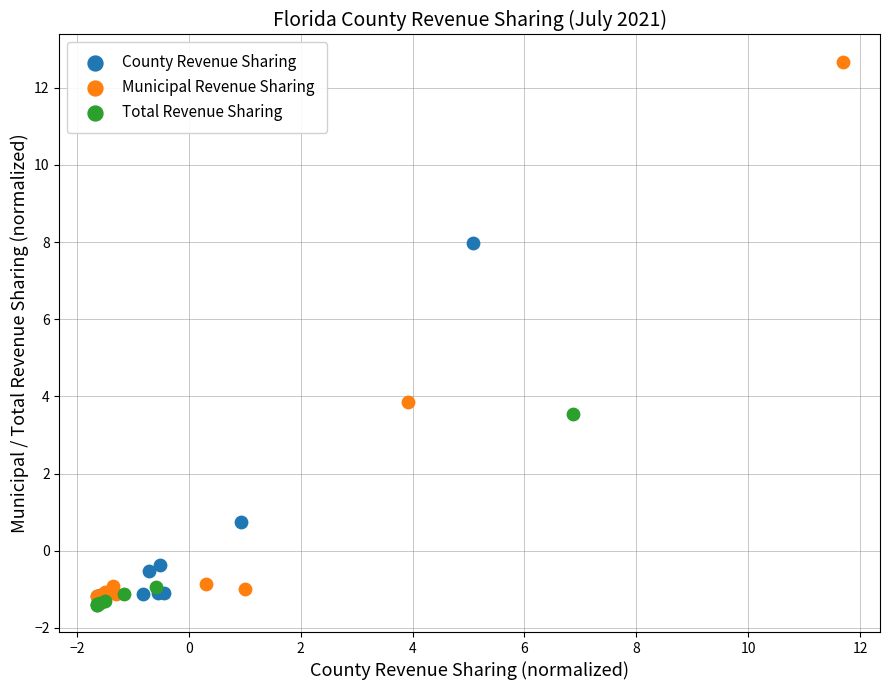

Which series has the widest spread of Y values?

Municipal Revenue Sharing